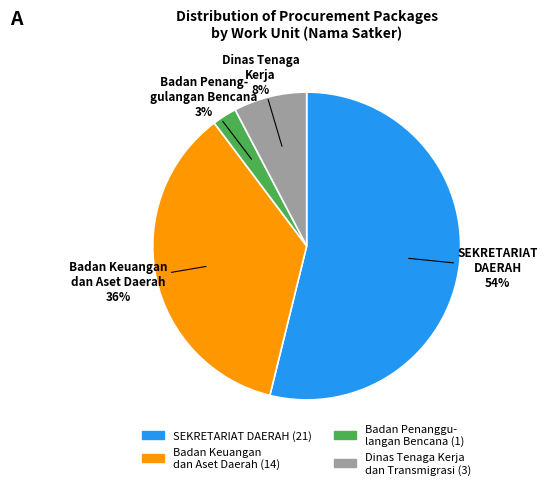

To the nearest percent, what is the average slice percentage?

25%